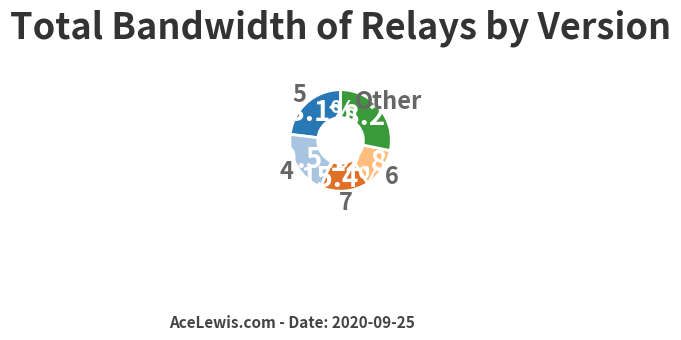

Is there any slice that represents more than half of the pie?

No